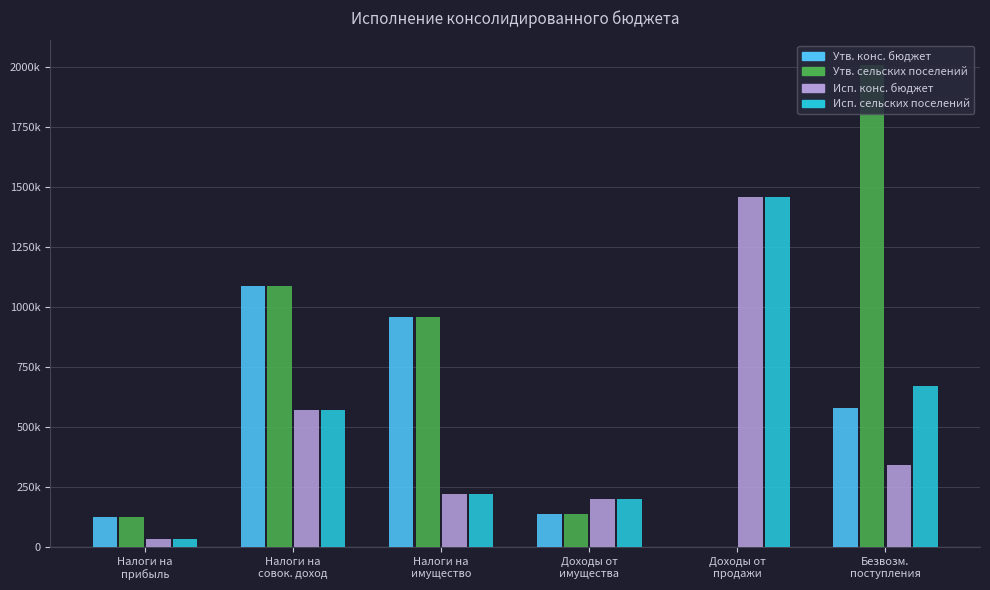

What is the label of the 4th bar from the left?

Доходы от
имущества